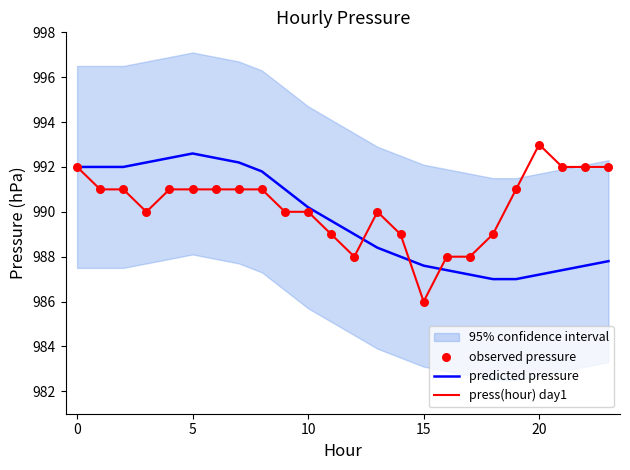

Is the value of observed pressure at 11 greater than the value of predicted pressure at 18?

Yes